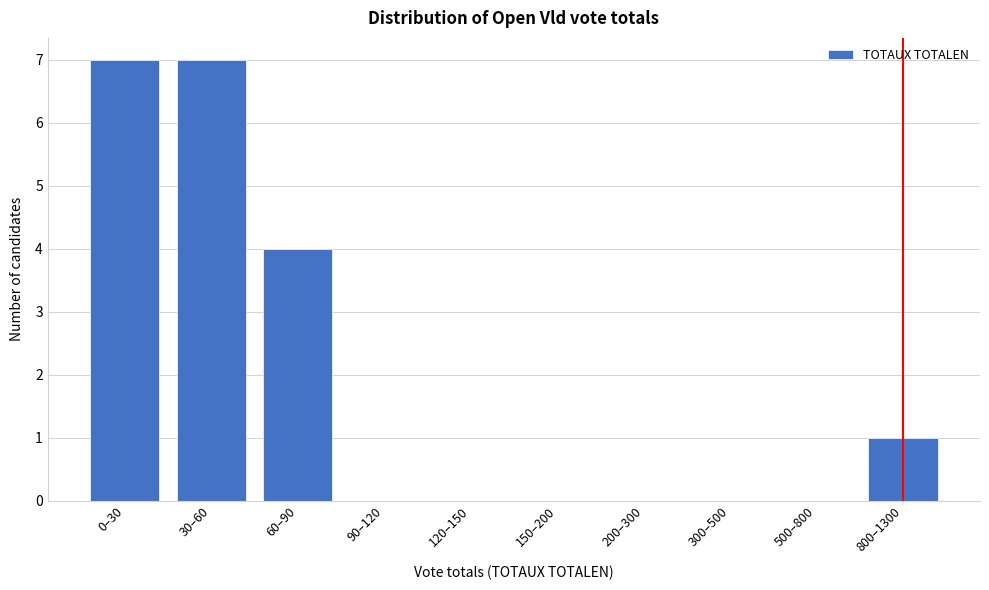

Reading left to right, what are all the values shown in this chart?

0–30=7	30–60=7	60–90=4	90–120=0	120–150=0	150–200=0	200–300=0	300–500=0	500–800=0	800–1300=1